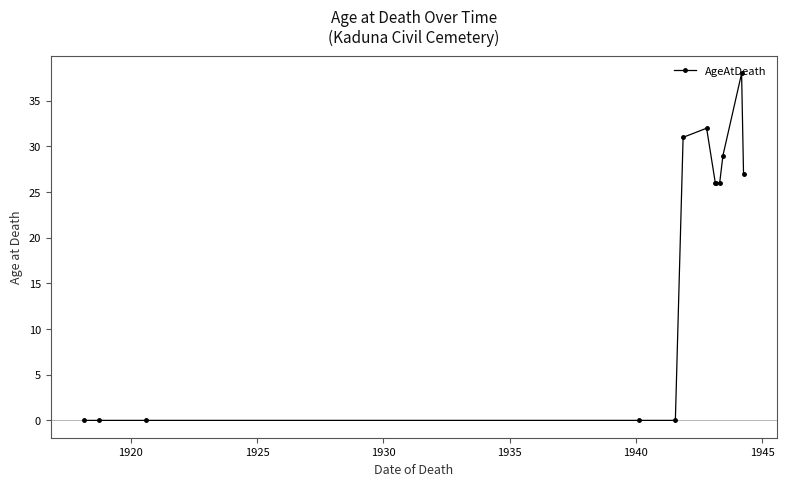

What is the greatest value displayed?

38